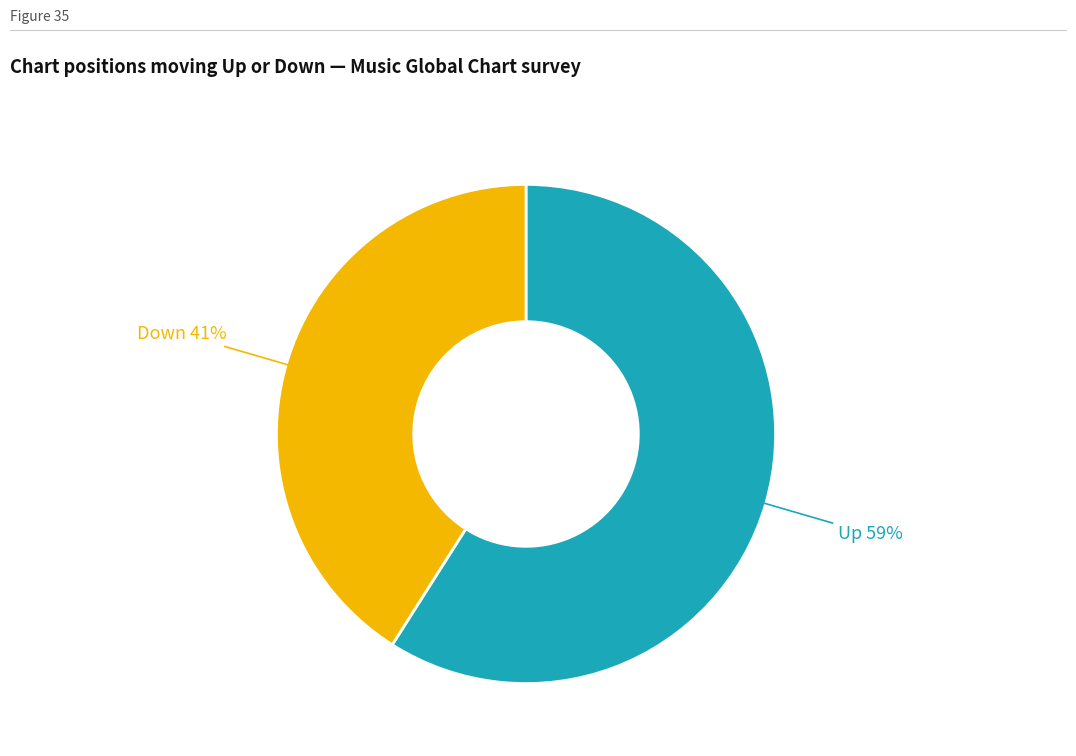

Is there any slice that represents more than half of the pie?

Yes